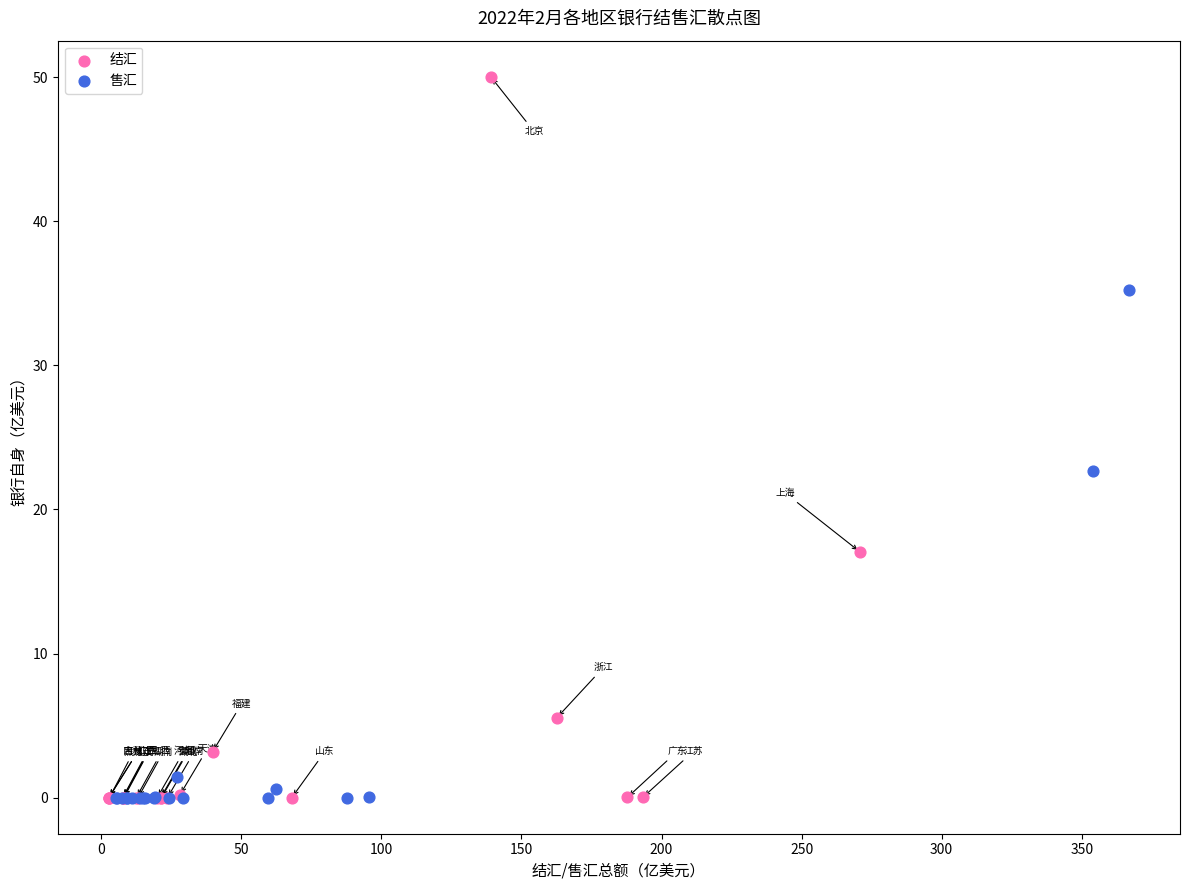

Which series reaches the maximum Y coordinate?

结汇